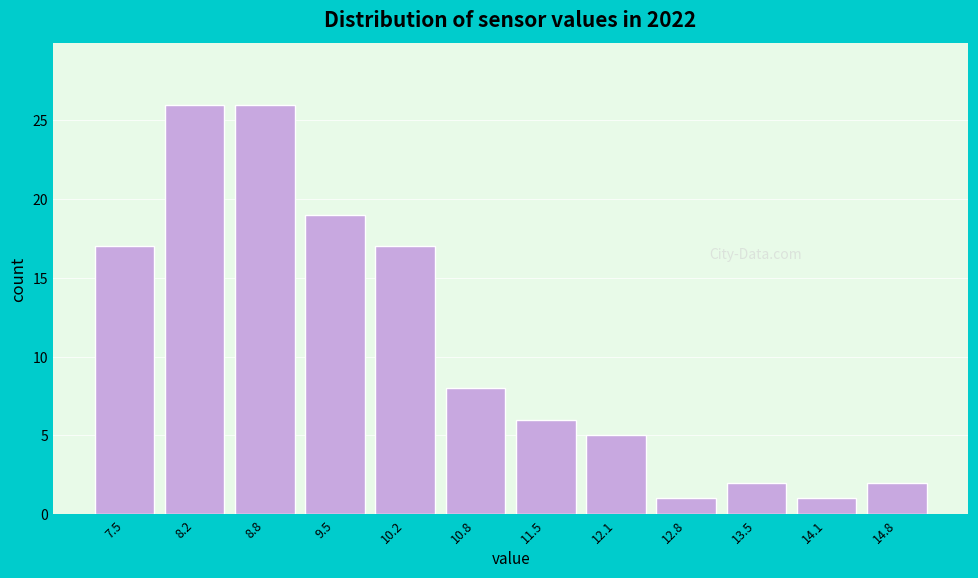

Reading left to right, list all the values displayed in this chart.

17	26	26	19	17	8	6	5	1	2	1	2